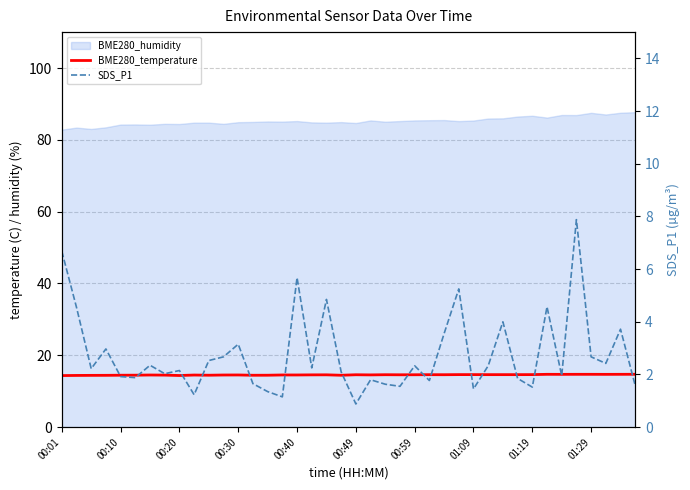

Does the chart have visible grid lines?

Yes